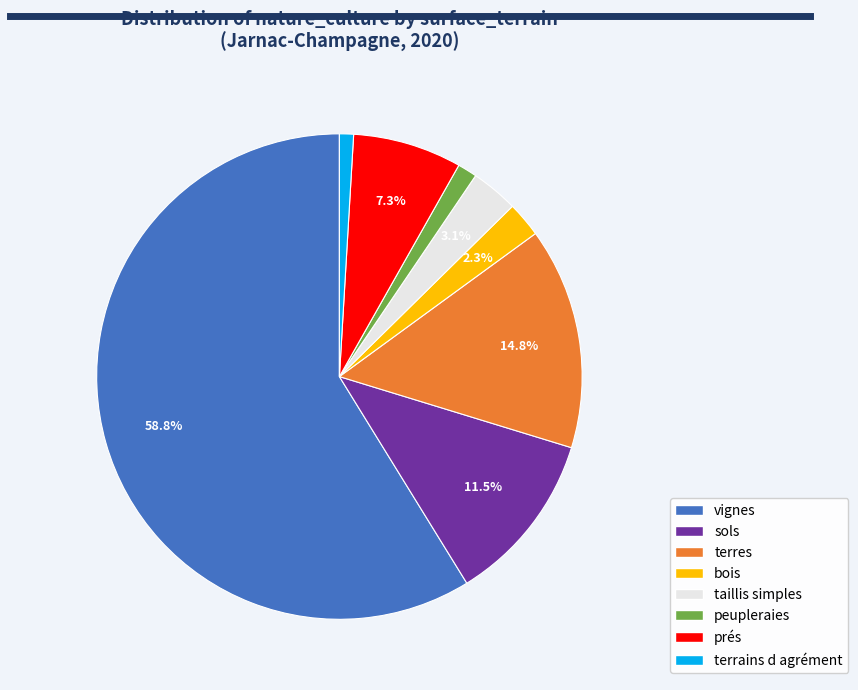

To the nearest percent, what is the difference between the largest and smallest slice percentages?

58%